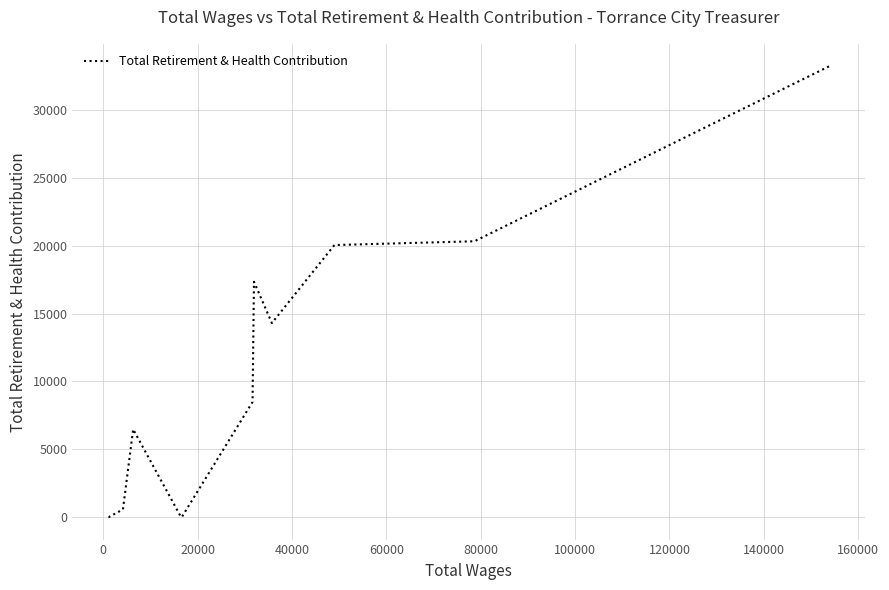

Is it true that the value at 100000 is 13097?

False